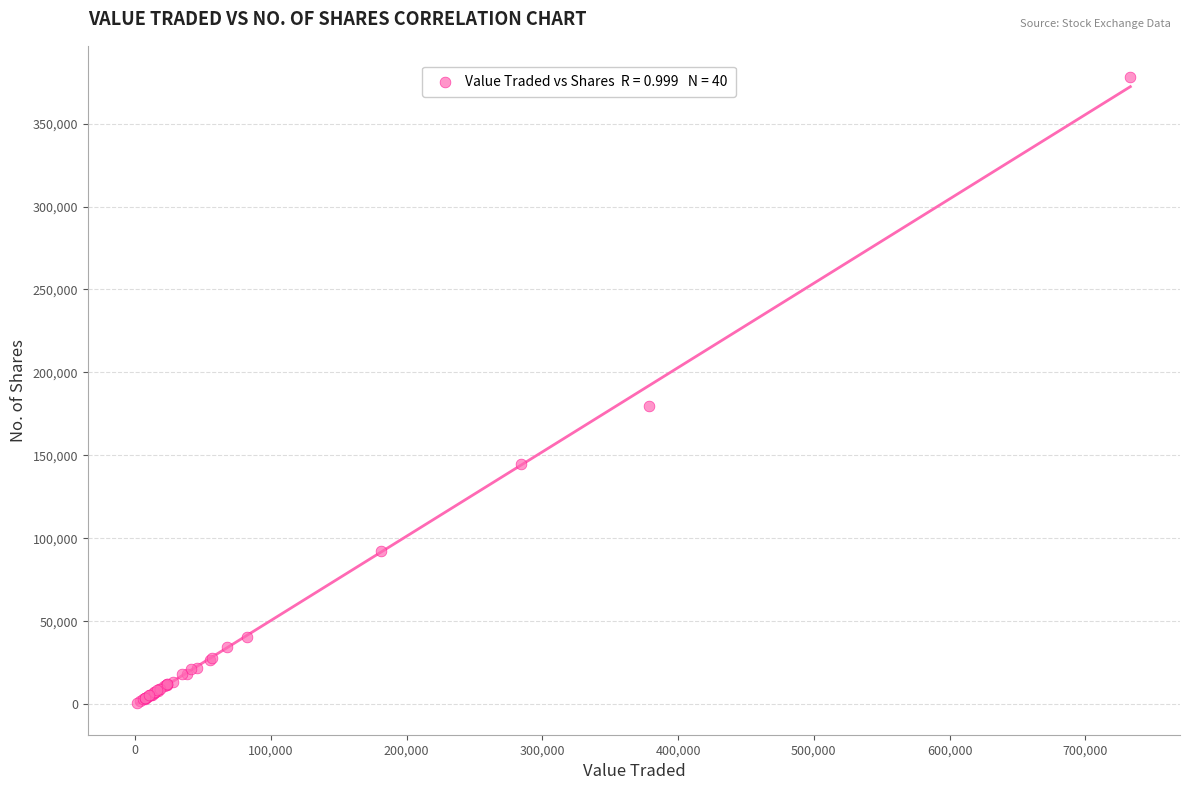

What Y value in the scatter plot is closest to 189384?

179994